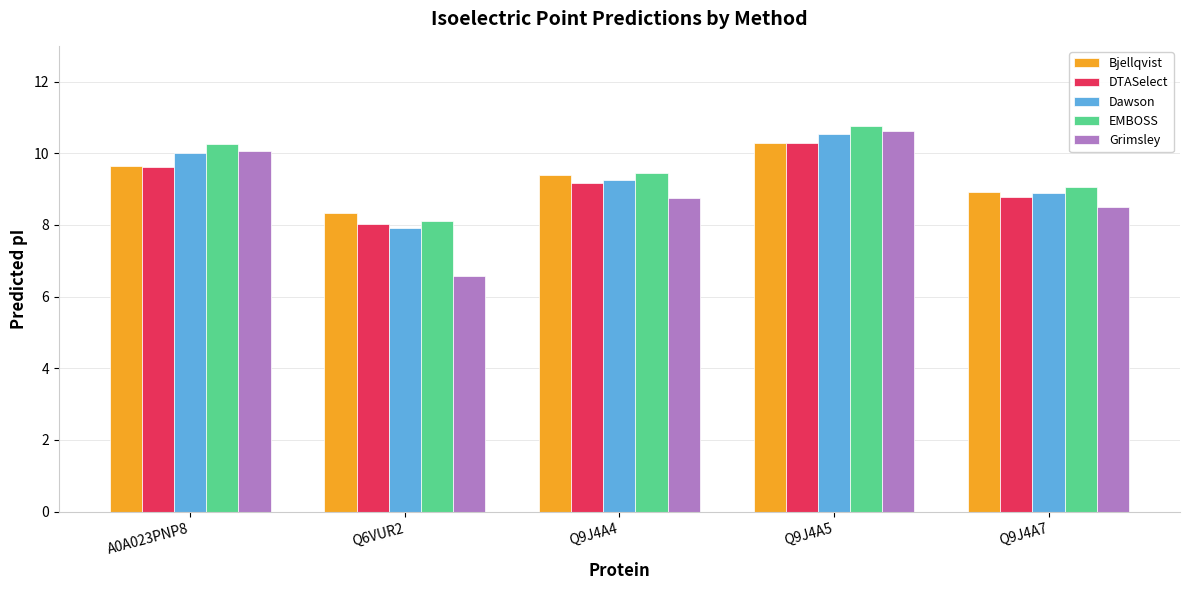

The value of Bjellqvist at Q9J4A4 is 12.4. True or false?

False